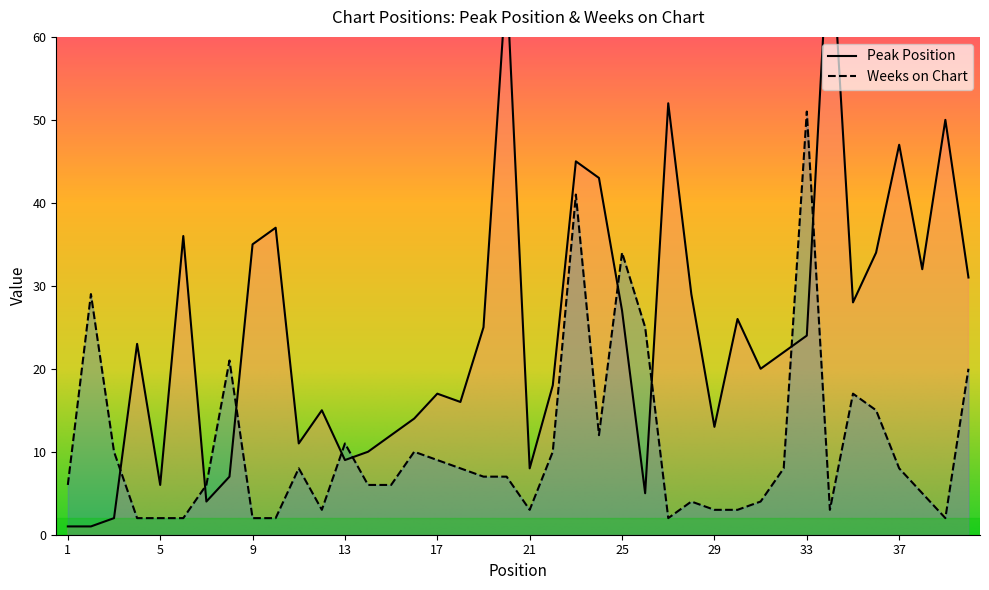

How many data points does each series have?

40